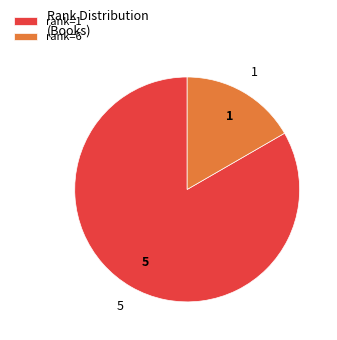

Rank the categories by value from highest to lowest.

rank=1, rank=6